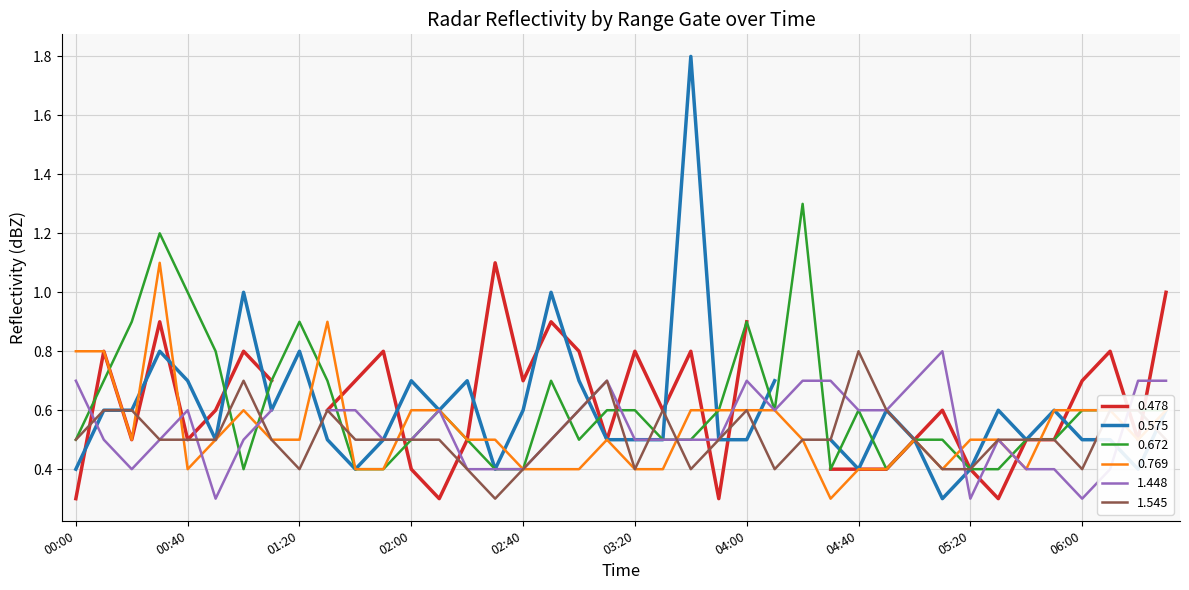

What is the average value of the 0.672 series?

0.6